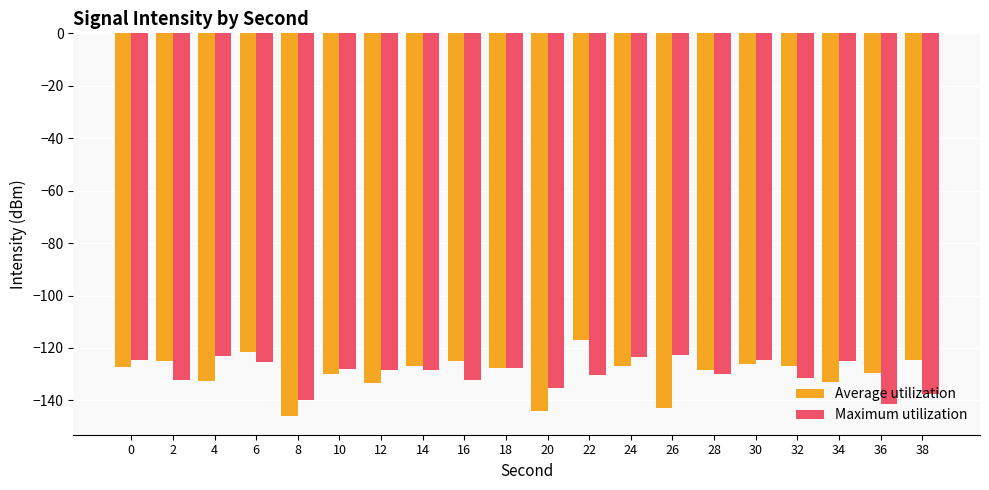

How many bars are there in each group?

2